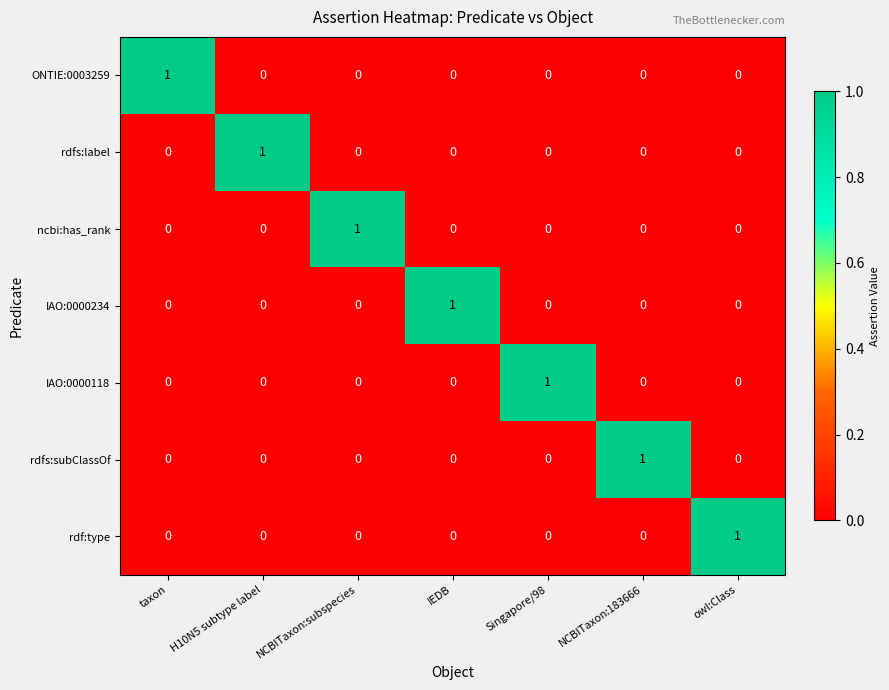

At how many categories does at least one series exceed 0?

7